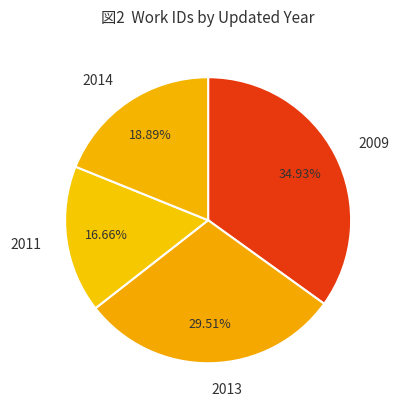

Is the sum of 2009 and 2014 greater than half?

Yes